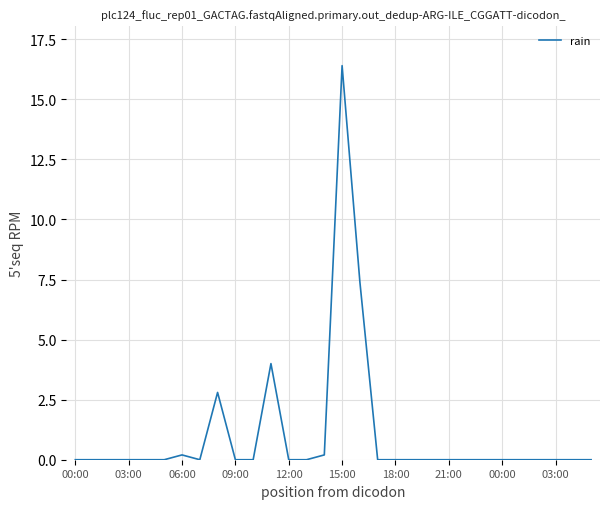

What is the maximum value shown in the chart?

16.4